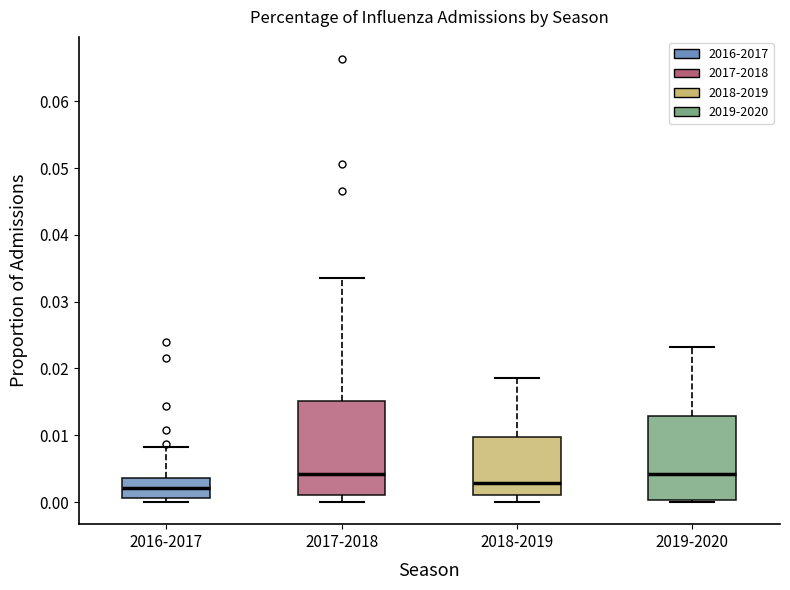

Reading left to right, transcribe this box plot: for each box, give where its median line is, the range the box spans, and where its two whiskers end, as read against the y-axis. The values are not printed on the chart, so give them approximately, as read against the axis.

2016-2017: median 0.002, box 0.001 to 0.004, whiskers 0.000 to 0.008
2017-2018: median 0.004, box 0.001 to 0.015, whiskers 0.000 to 0.033
2018-2019: median 0.003, box 0.001 to 0.010, whiskers 0.000 to 0.019
2019-2020: median 0.004, box 0.000 to 0.013, whiskers 0.000 (just below the box's lower edge) to 0.023